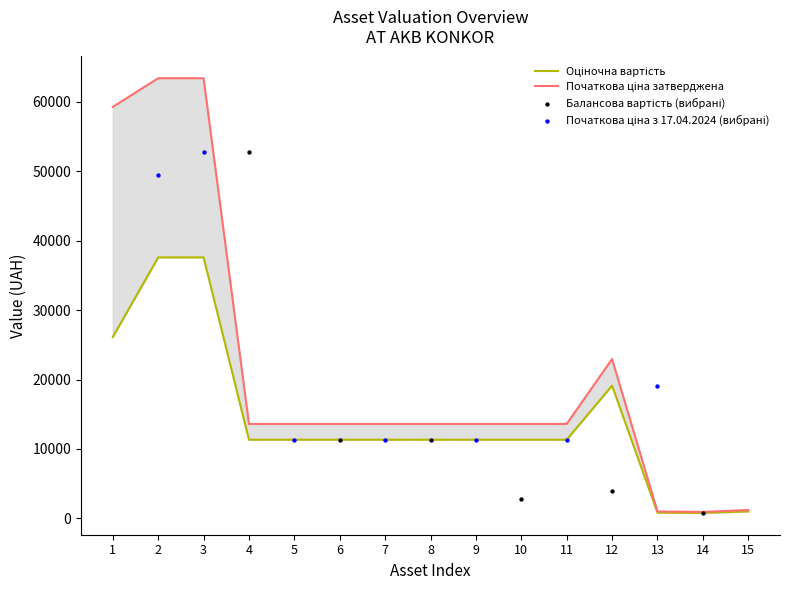

Which series has the largest total across all categories?

Початкова ціна затверджена